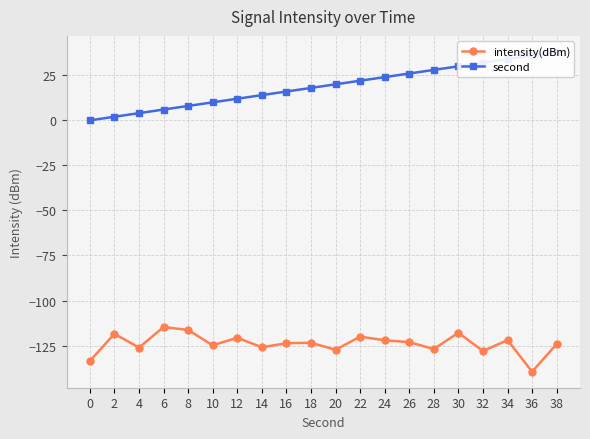

How many series are shown in this chart?

2